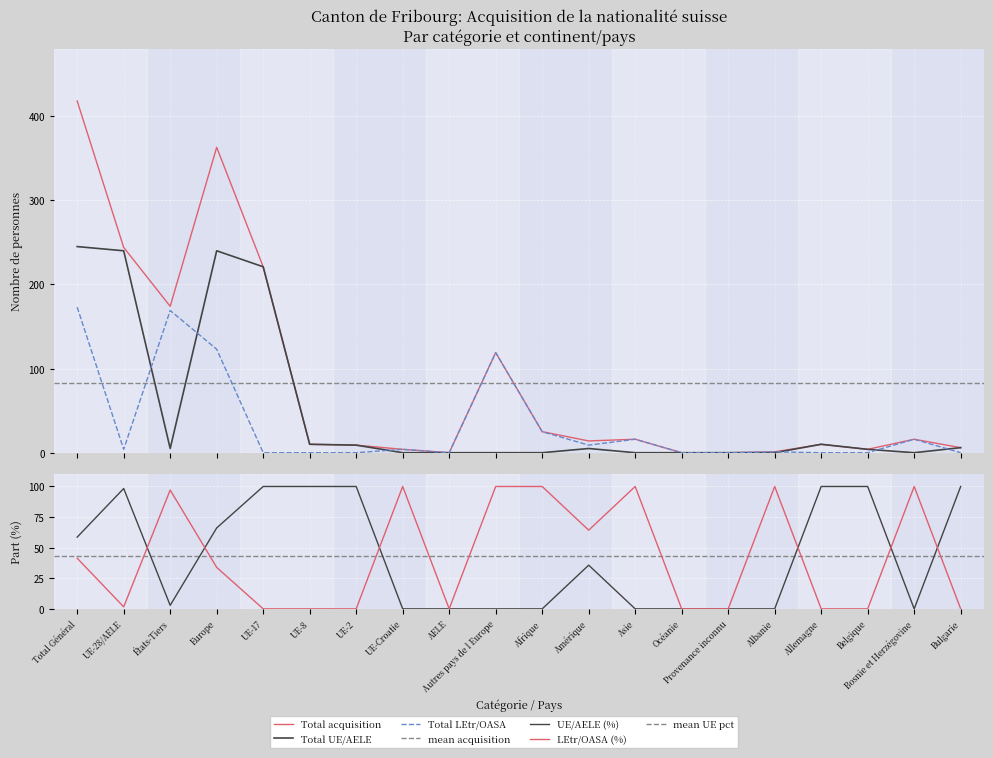

Reading left to right, transcribe all the data shown in this chart.

Total acquisition: Total Général=418	UE-28/AELE=244	États-Tiers=174	Europe=363	UE-17=221	UE-8=10	UE-2=9	UE-Croatie=4	AELE=0	Autres pays de l Europe=119	Afrique=25	Amérique=14	Asie=16	Océanie=0	Provenance inconnu=0	Albanie=1	Allemagne=10	Belgique=4	Bosnie et Herzégovine=16	Bulgarie=6
Total UE/AELE: Total Général=245	UE-28/AELE=240	États-Tiers=5	Europe=240	UE-17=221	UE-8=10	UE-2=9	UE-Croatie=0	AELE=0	Autres pays de l Europe=0	Afrique=0	Amérique=5	Asie=0	Océanie=0	Provenance inconnu=0	Albanie=0	Allemagne=10	Belgique=4	Bosnie et Herzégovine=0	Bulgarie=6
Total LEtr/OASA: Total Général=173	UE-28/AELE=4	États-Tiers=169	Europe=123	UE-17=0	UE-8=0	UE-2=0	UE-Croatie=4	AELE=0	Autres pays de l Europe=119	Afrique=25	Amérique=9	Asie=16	Océanie=0	Provenance inconnu=0	Albanie=1	Allemagne=0	Belgique=0	Bosnie et Herzégovine=16	Bulgarie=0